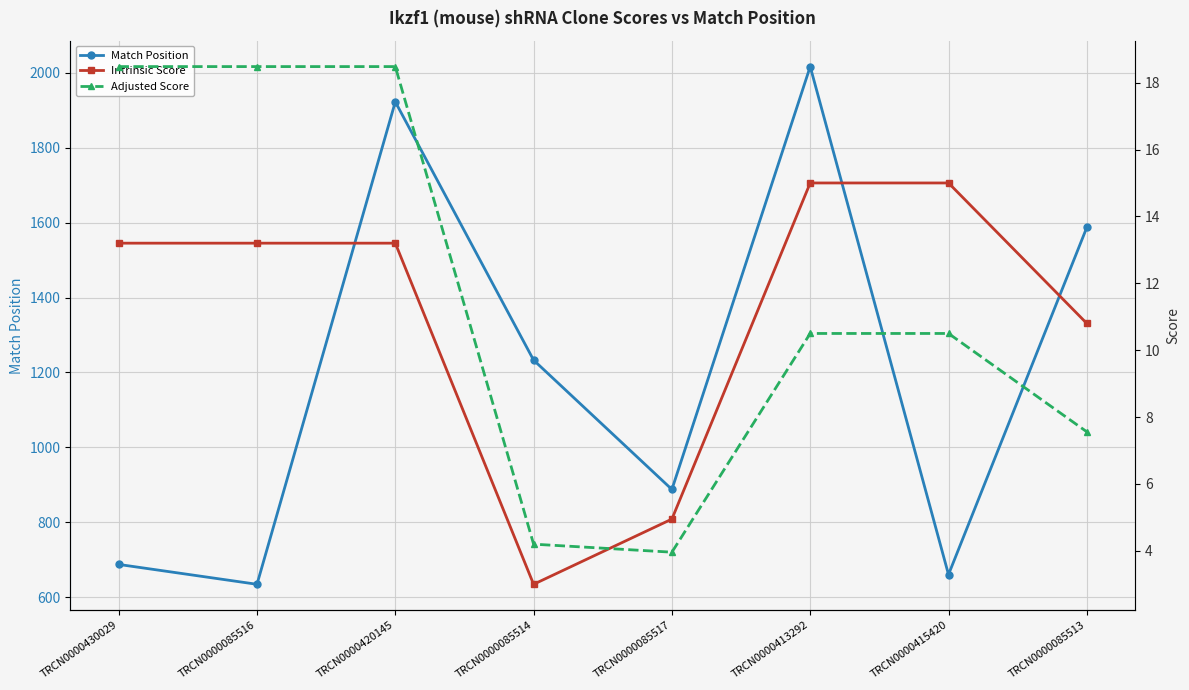

Between TRCN0000415420 and TRCN0000085513, which is larger?

TRCN0000085513